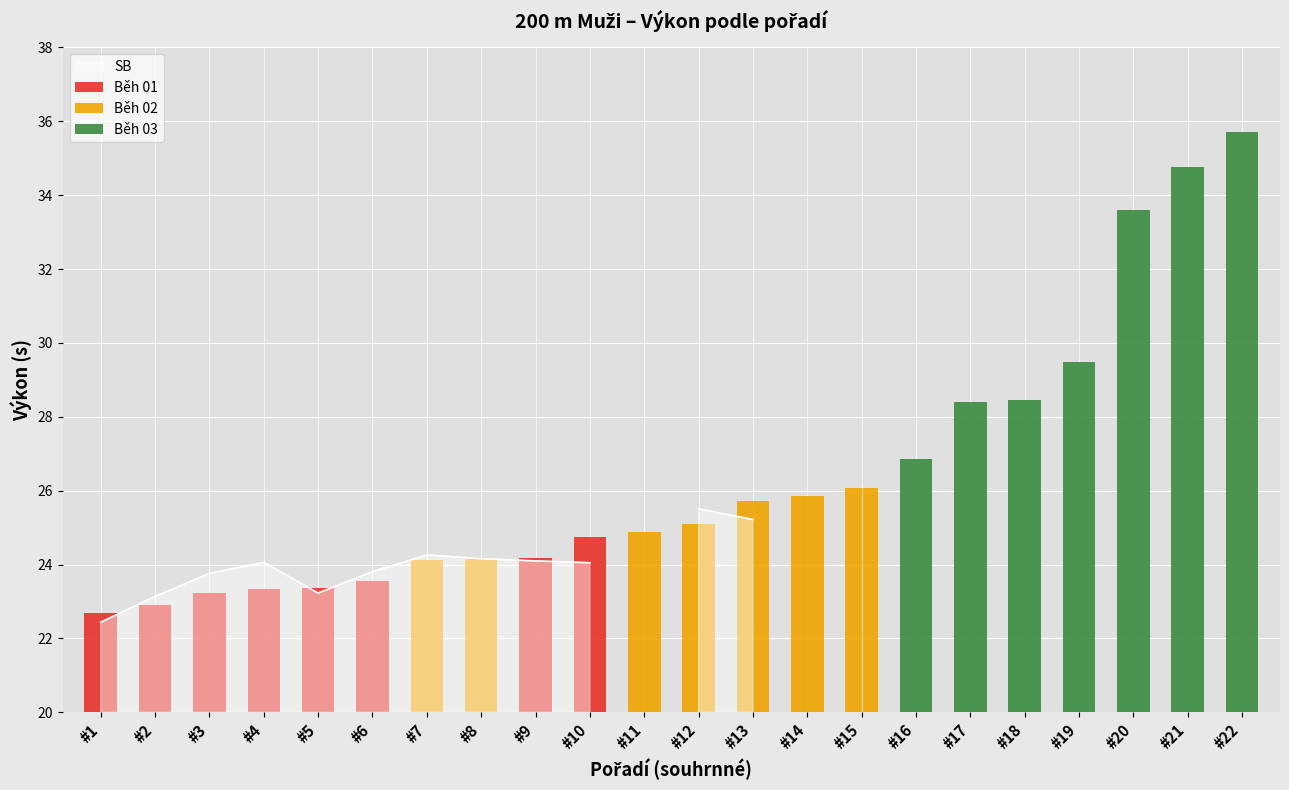

The value of SB at 4 is 11.6. True or false?

False